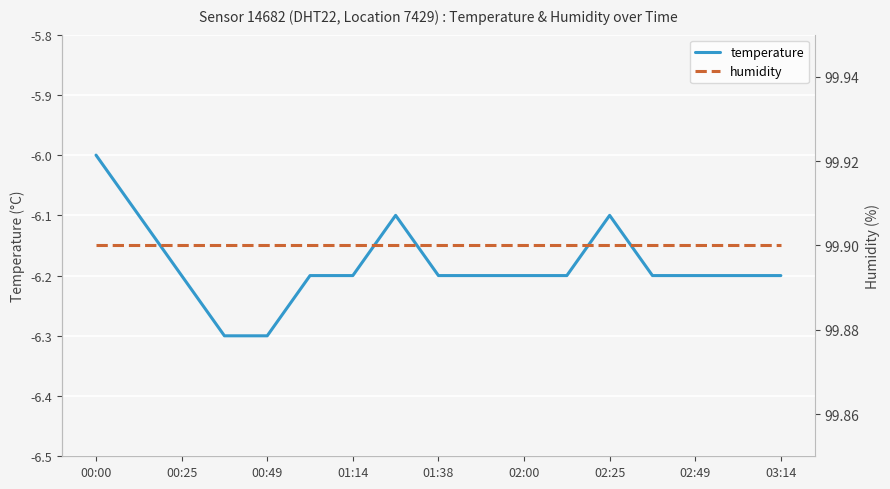

True or false: temperature has a value of -6.3 at 00:49.

True